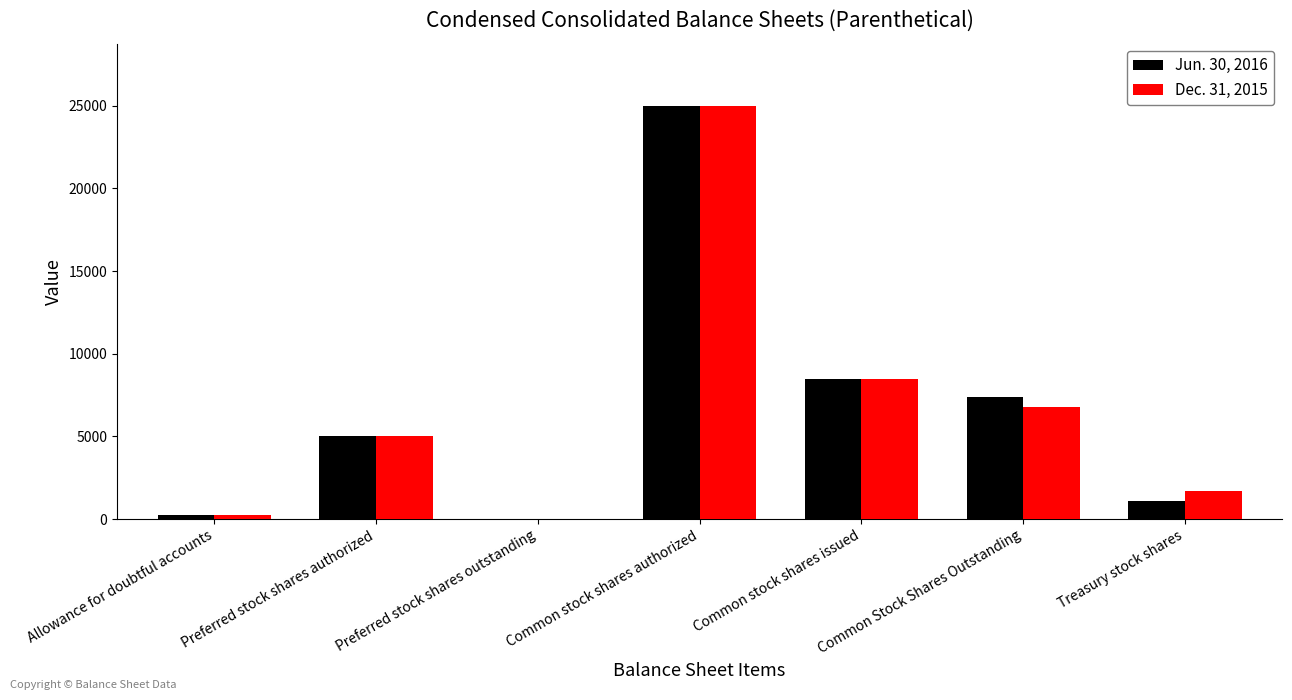

Which category has the highest value in the Dec. 31, 2015 series?

Common stock shares authorized